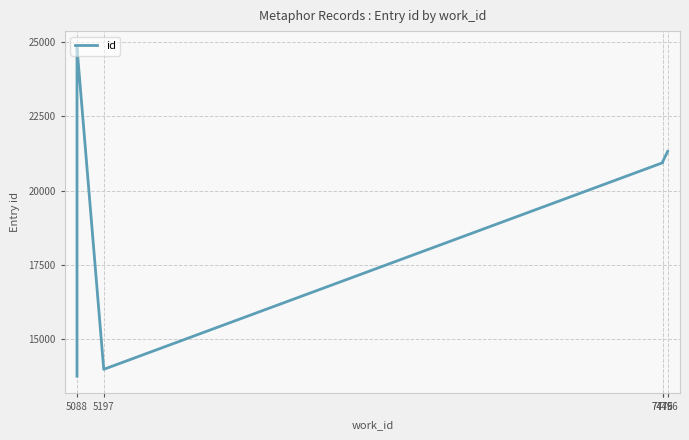

What is the ratio of the value at 5088 to the value at 5197?

1.8